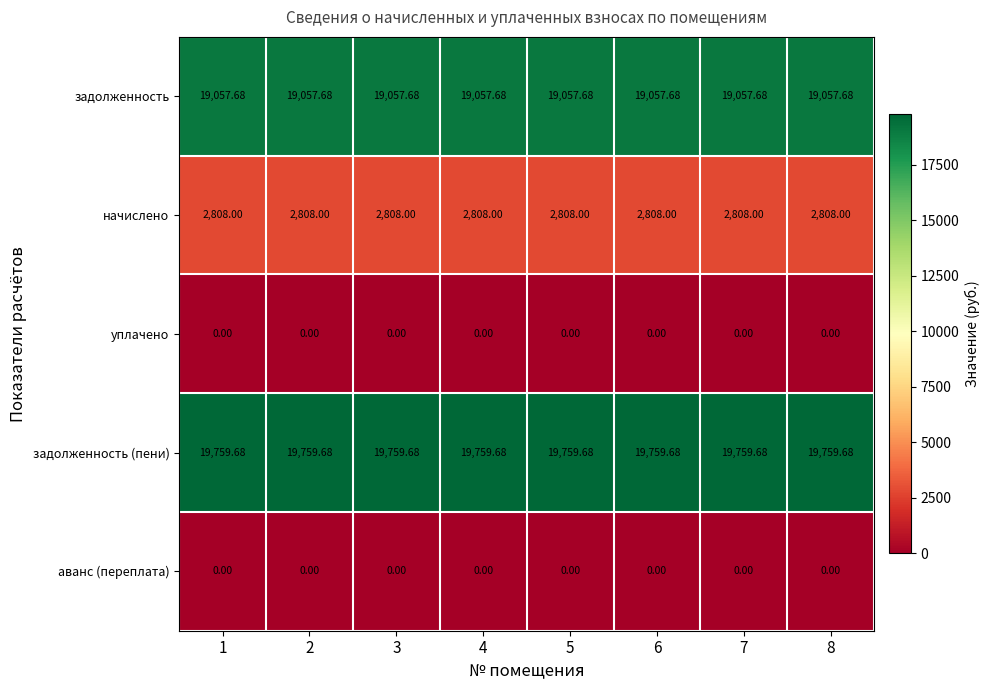

Is the value of задолженность at 8 greater than the value of начислено at 8?

Yes